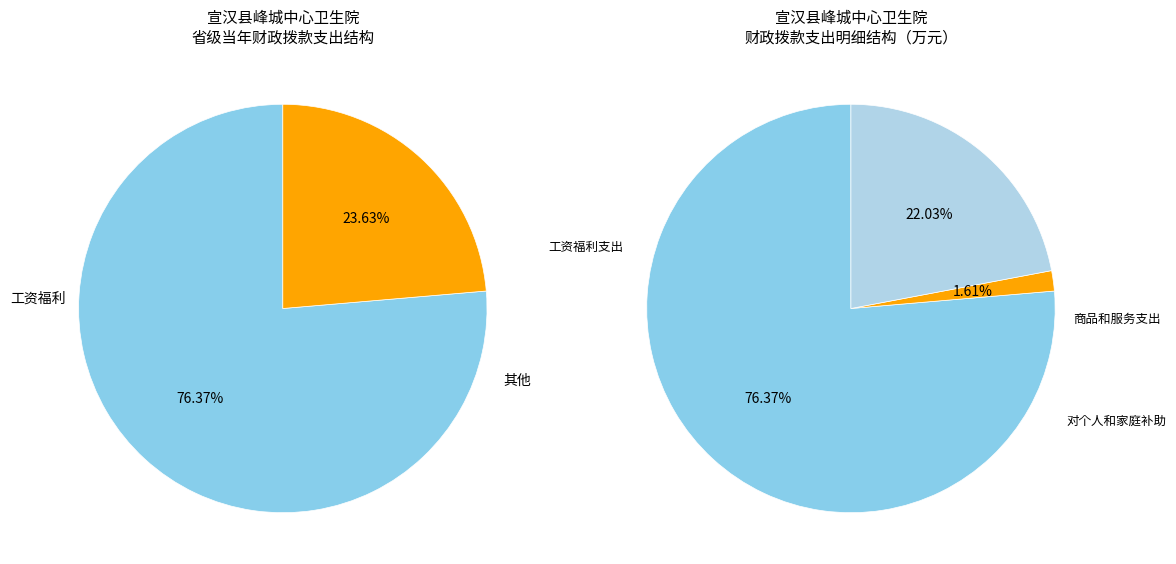

Combined, do 工资福利支出 and 对个人和家庭的补助 account for over 50%?

Yes